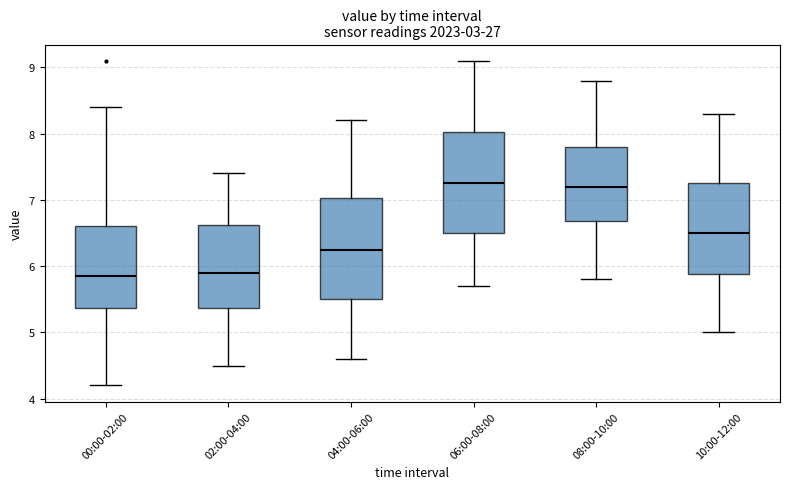

Reading left to right, read every box against the y-axis: the position of its median line, the range the box covers, and the ends of its whiskers. The values are not printed on the chart, so give them approximately, as read against the axis.

00:00-02:00: median 5.9, box 5.4 to 6.6, whiskers 4.2 to 8.4
02:00-04:00: median 5.9, box 5.4 to 6.6, whiskers 4.5 to 7.4
04:00-06:00: median 6.3, box 5.5 to 7.0, whiskers 4.6 to 8.2
06:00-08:00: median 7.3, box 6.5 to 8.0, whiskers 5.7 to 9.1
08:00-10:00: median 7.2, box 6.7 to 7.8, whiskers 5.8 to 8.8
10:00-12:00: median 6.5, box 5.9 to 7.3, whiskers 5.0 to 8.3